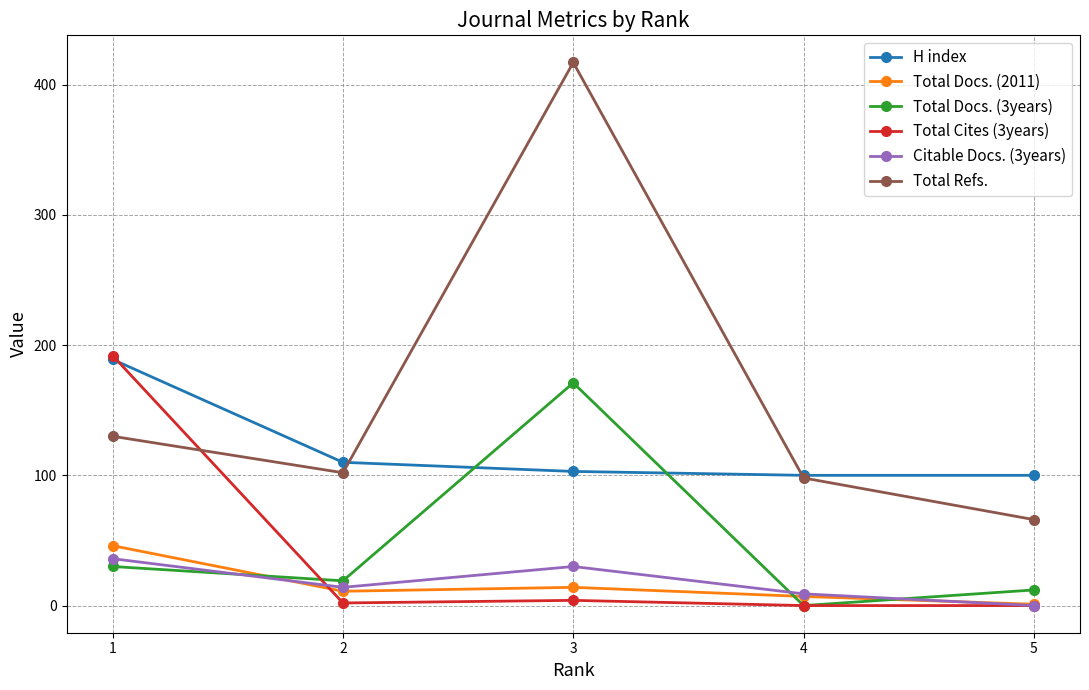

True or false: Total Docs. (3years) has more than 0 points higher than both neighbors.

True